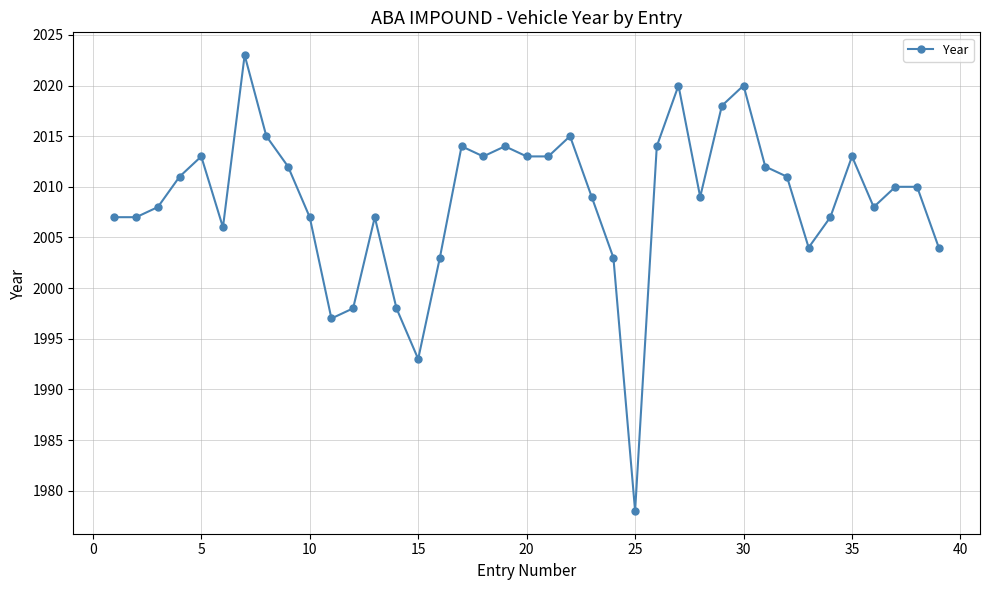

What is the greatest value displayed?

2023